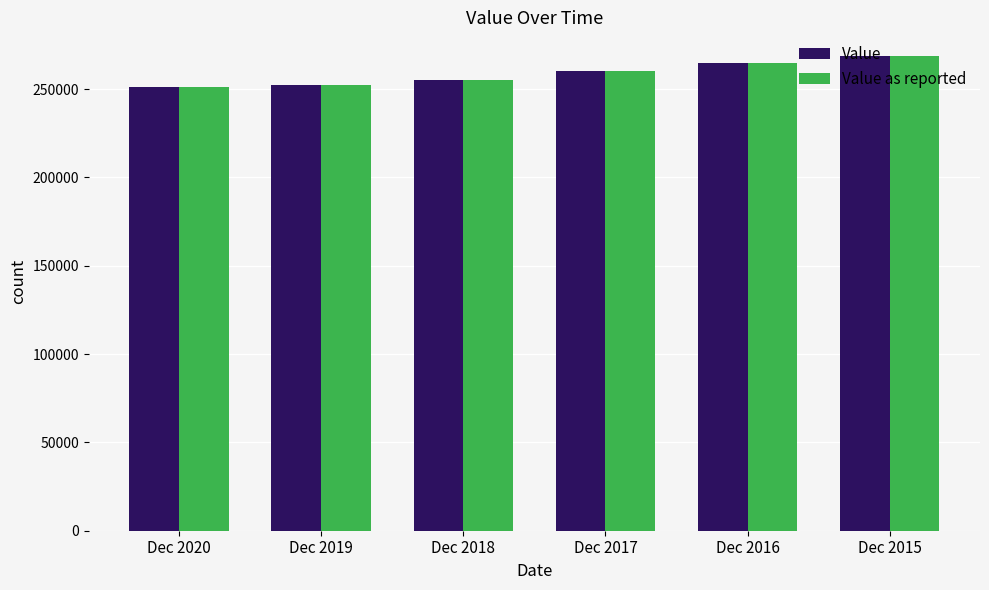

What is the lowest value of the Value as reported series?

251073.0